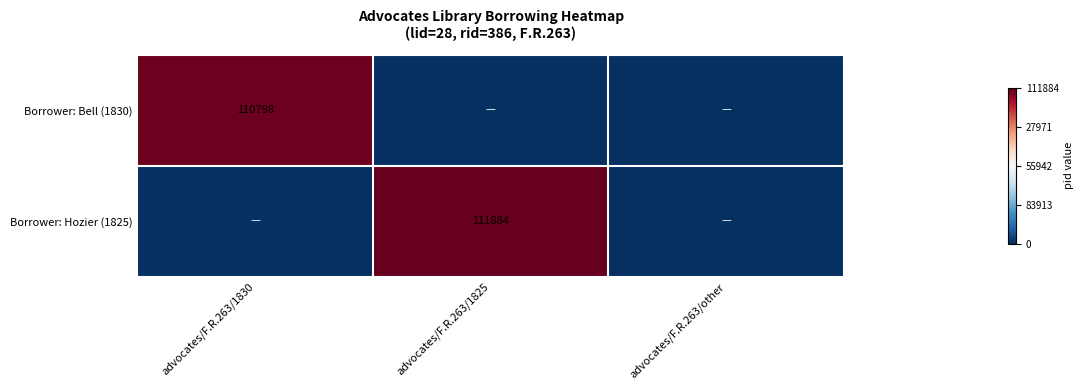

True or false: Borrower: Hozier (1825) has a value of 175496 at advocates/F.R.263/1825.

False